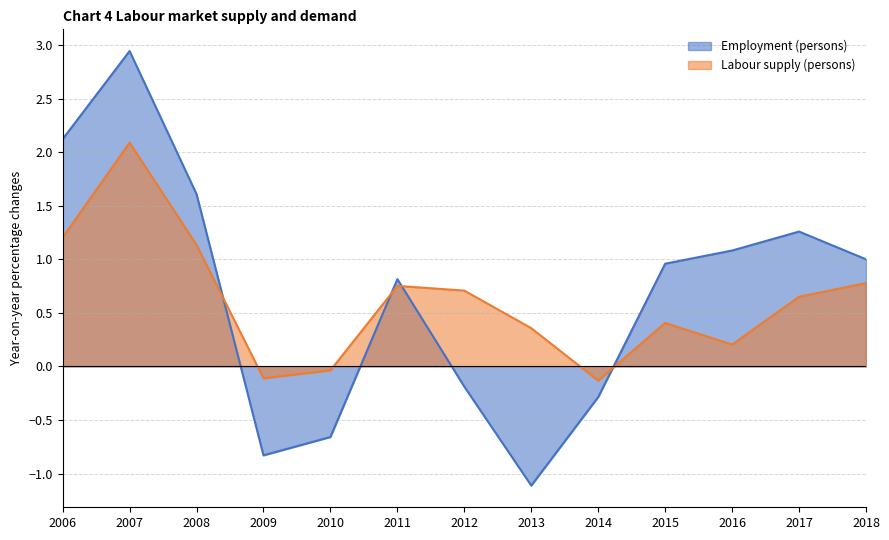

What are all the series names shown in the legend?

Employment (persons), Labour supply (persons)